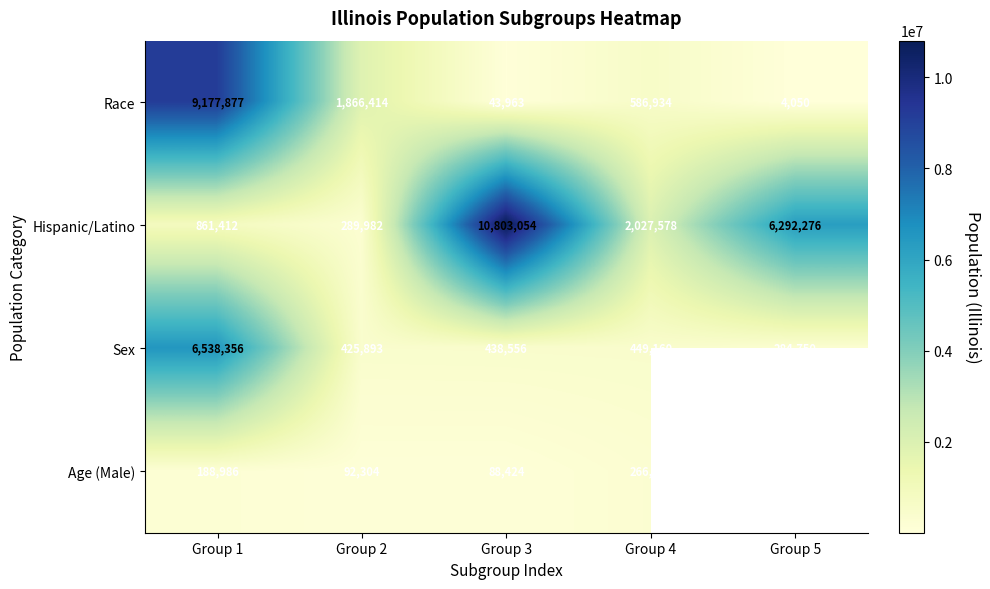

At Group 4, list the series in order from smallest to largest.

Age (Male), Sex, Race, Hispanic/Latino